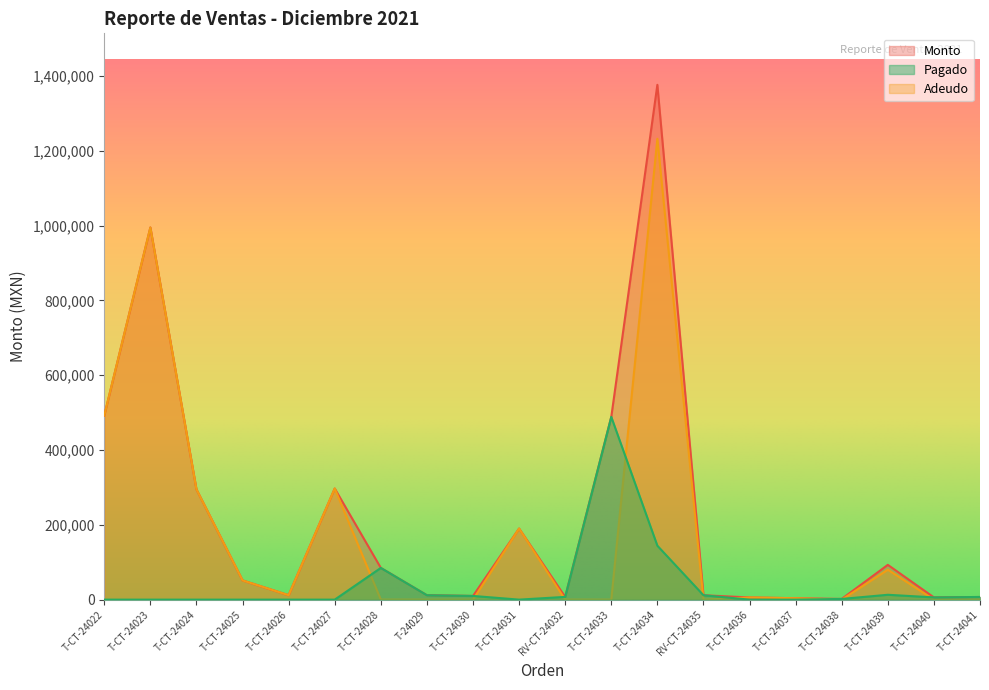

List the series in order of their overall mean, highest first.

Monto, Adeudo, Pagado